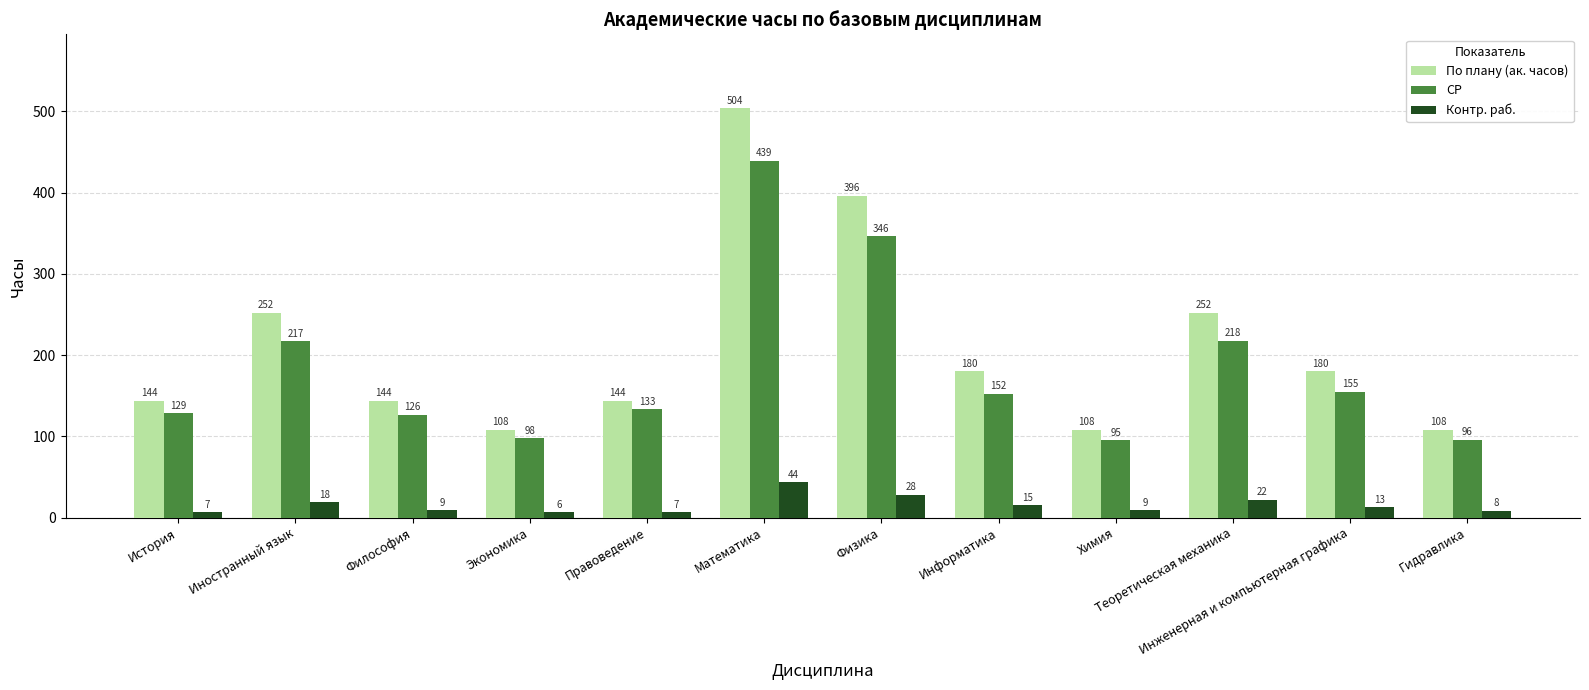

What are all the series names shown in the legend?

По плану (ак. часов), СР, Контр. раб.